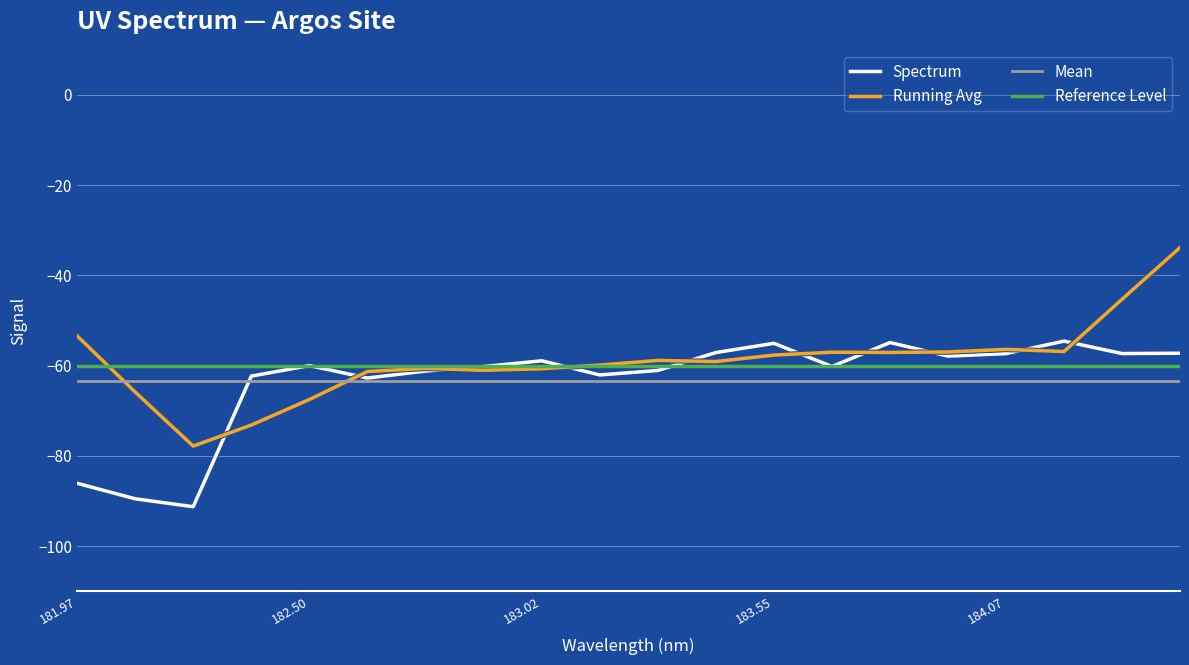

What is the maximum value for Running Avg?

-33.8